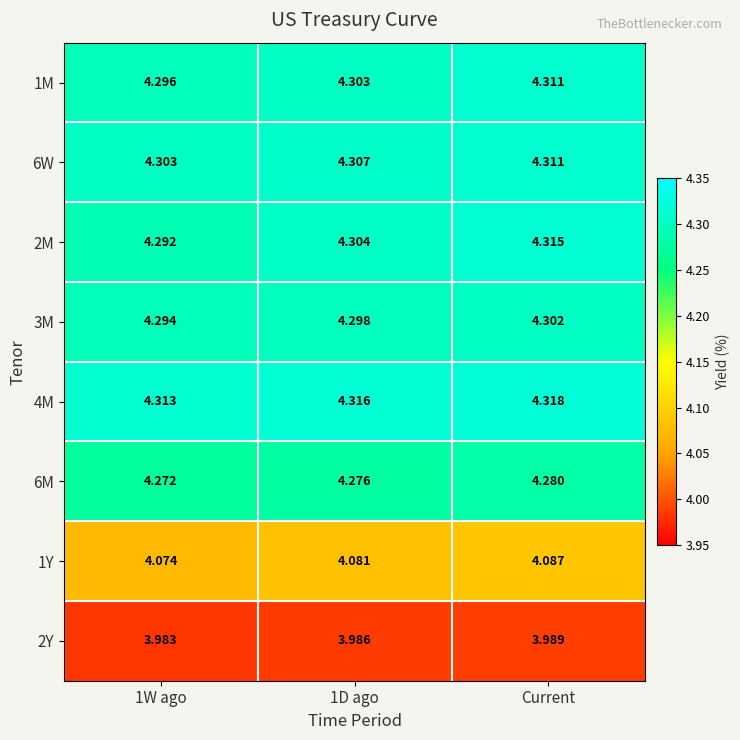

At which label does 6M reach its peak?

Current